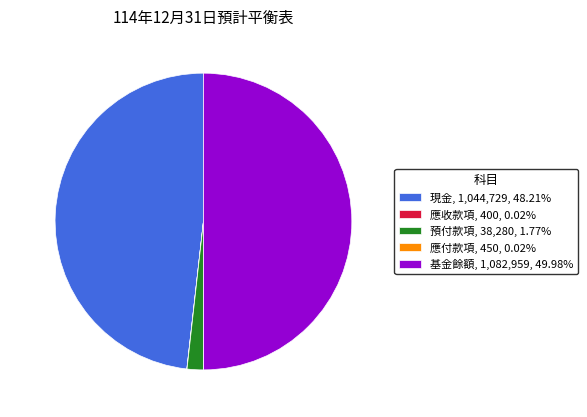

What is the change in value from 應收款項 to 基金餘額?

+1082559